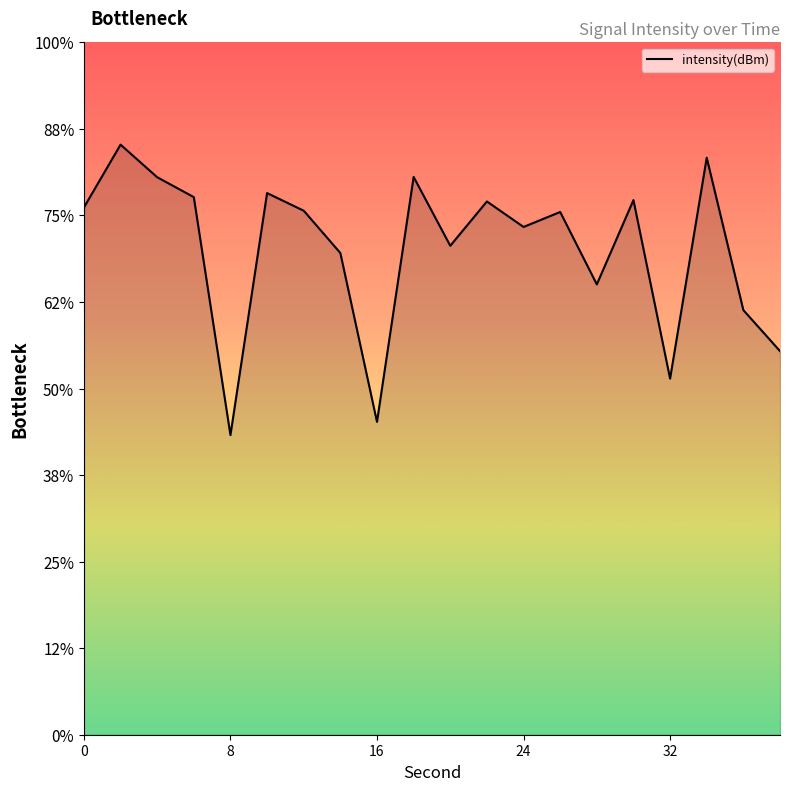

What is the difference between the maximum and minimum values?

16.8